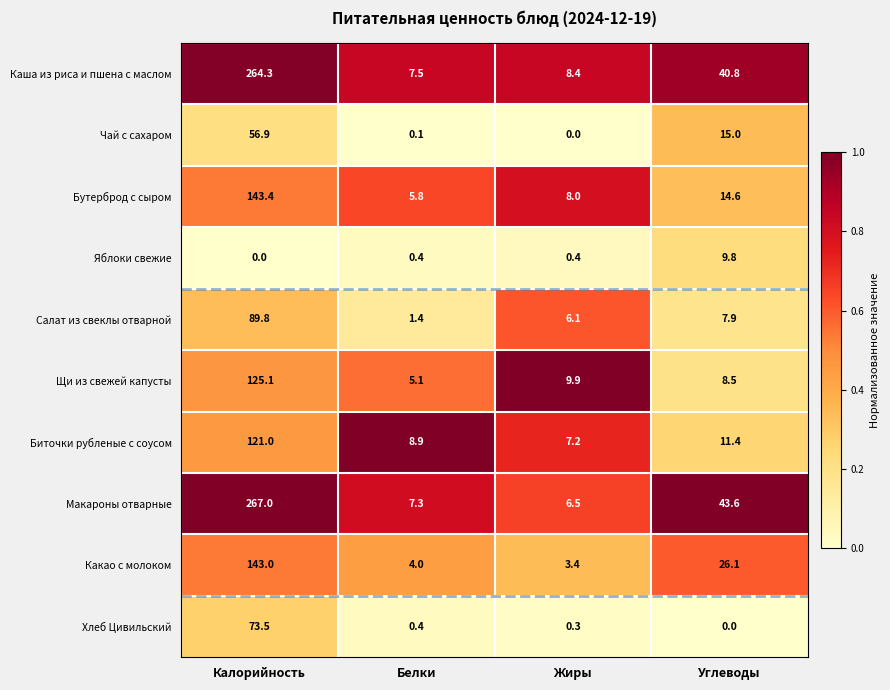

What is the maximum value shown in the chart?

267.0